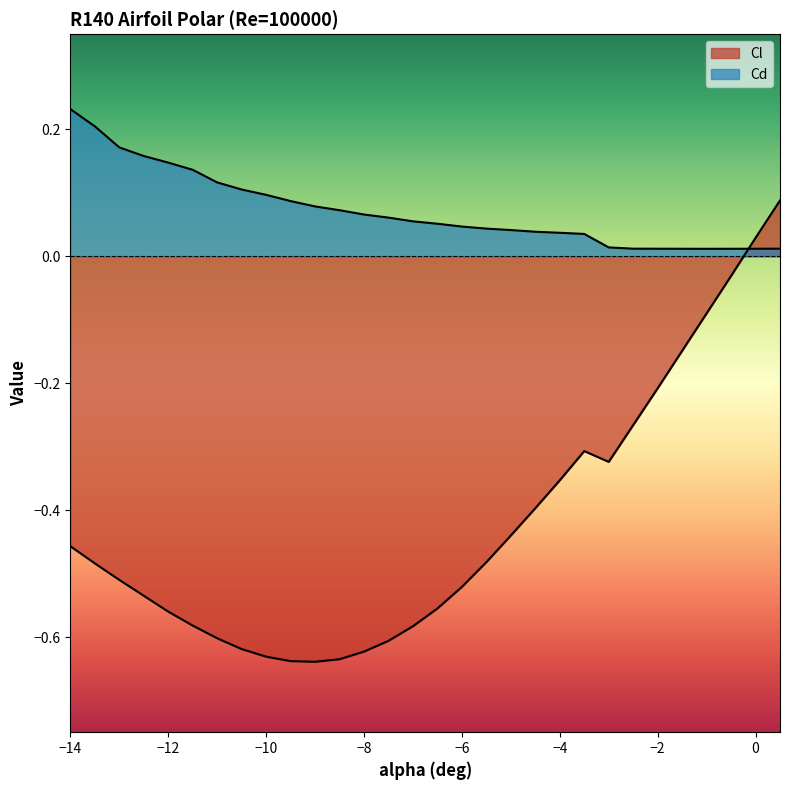

Reading left to right, list all the values displayed in this chart.

Cl: -14=-0.5	-13.5=-0.5	-13=-0.5	-12.5=-0.5	-12=-0.6	-11.5=-0.6	-11=-0.6	-10.5=-0.6	-10=-0.6	-9.5=-0.6	-9=-0.6	-8.5=-0.6	-8=-0.6	-7.5=-0.6	-7=-0.6	-6.5=-0.6	-6=-0.5	-5.5=-0.5	-5=-0.4	-4.5=-0.4	-4=-0.4	-3.5=-0.3	-3=-0.3	-2.5=-0.3	-2=-0.2	-1.5=-0.1	-1=-0.1	-0.5=-0.0	0=0.0	0.5=0.1
Cd: -14=0.2	-13.5=0.2	-13=0.2	-12.5=0.2	-12=0.1	-11.5=0.1	-11=0.1	-10.5=0.1	-10=0.1	-9.5=0.1	-9=0.1	-8.5=0.1	-8=0.1	-7.5=0.1	-7=0.1	-6.5=0.1	-6=0.0	-5.5=0.0	-5=0.0	-4.5=0.0	-4=0.0	-3.5=0.0	-3=0.0	-2.5=0.0	-2=0.0	-1.5=0.0	-1=0.0	-0.5=0.0	0=0.0	0.5=0.0